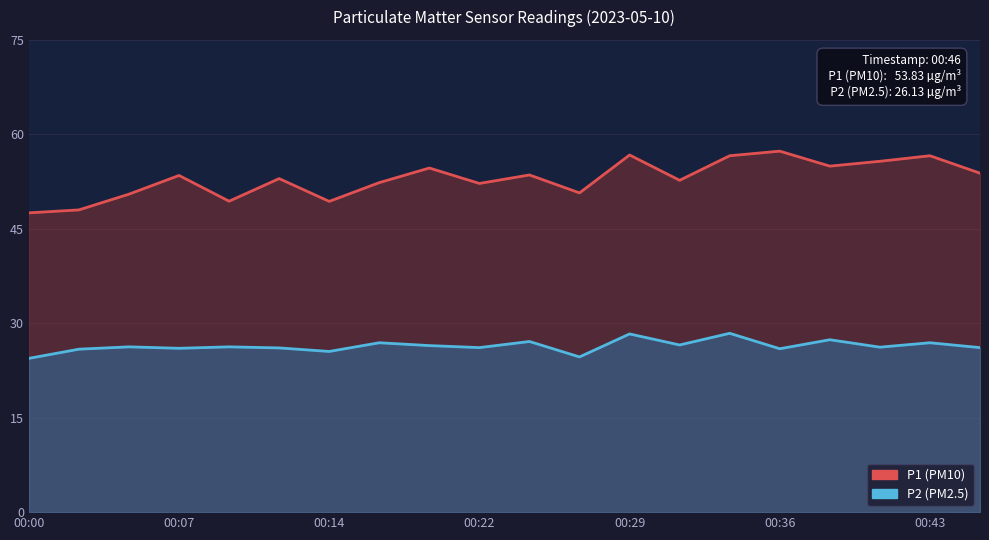

What is the greatest value displayed?

57.3